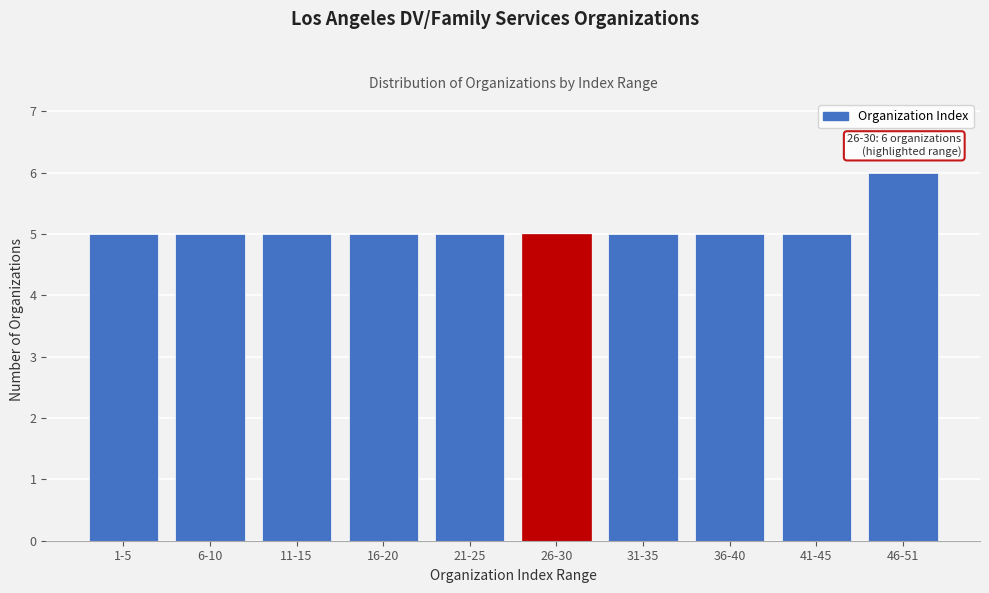

Reading left to right, what are all the values shown in this chart?

1-5=5	6-10=5	11-15=5	16-20=5	21-25=5	26-30=5	31-35=5	36-40=5	41-45=5	46-51=6